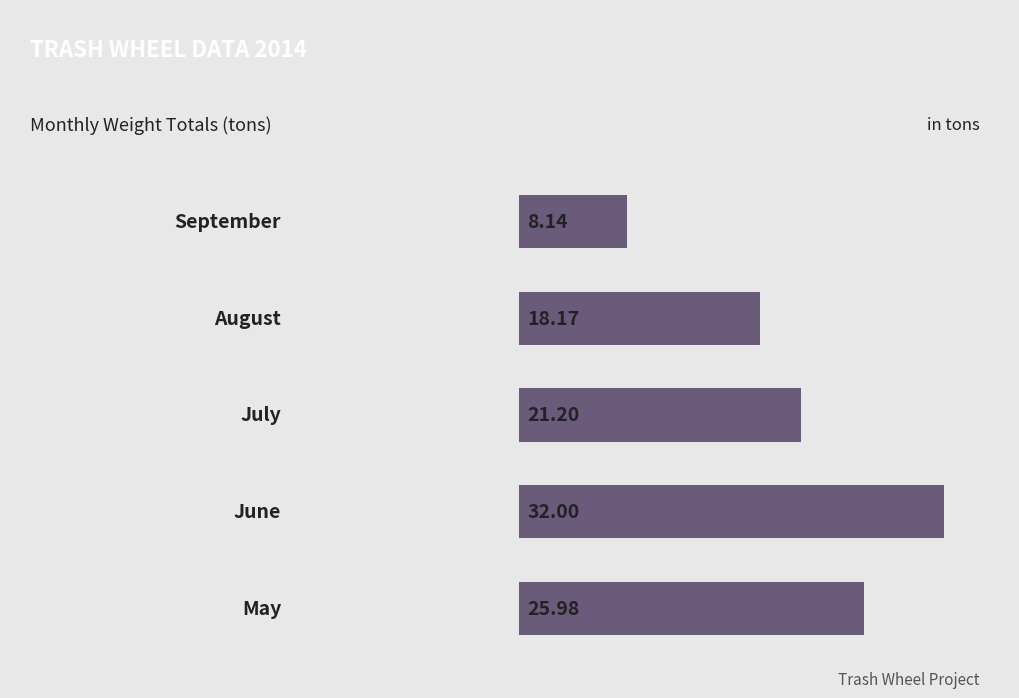

Does the chart contain any negative values?

No